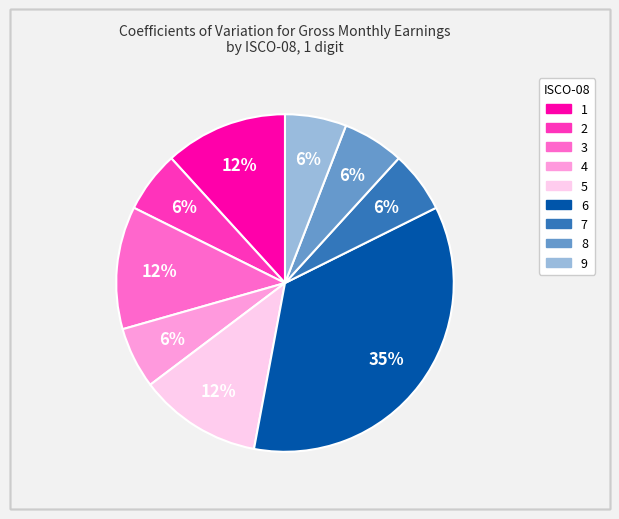

Does 1 represent more than half of the total?

No